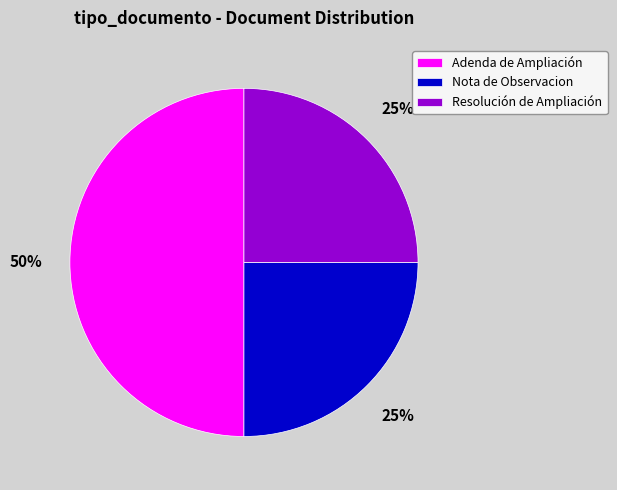

Between Resolución de Ampliación and Adenda de Ampliación, which is larger?

Adenda de Ampliación